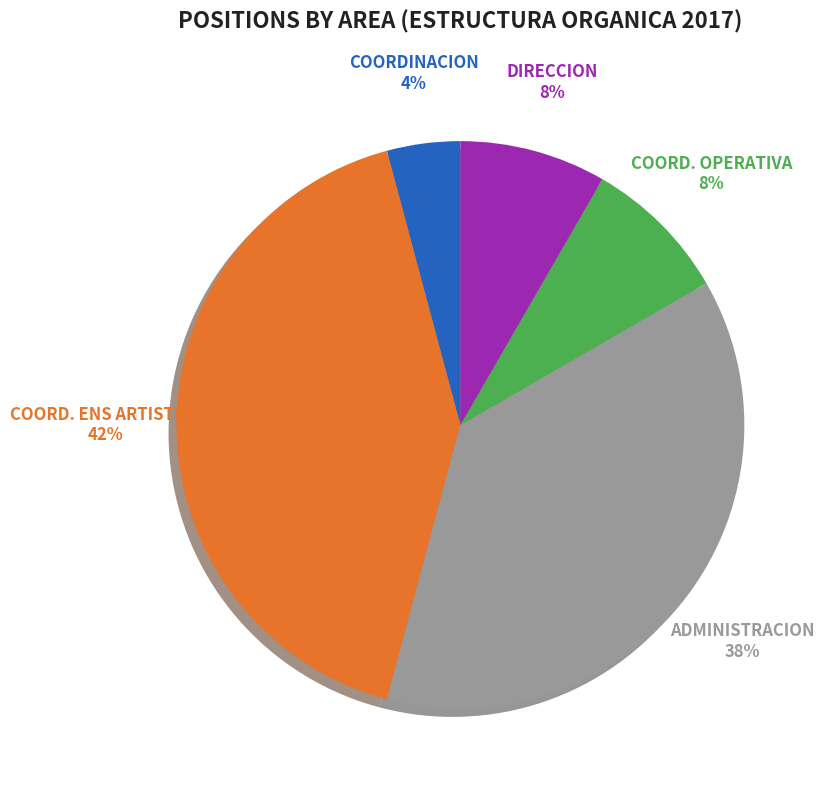

How many slices are in this pie chart?

5